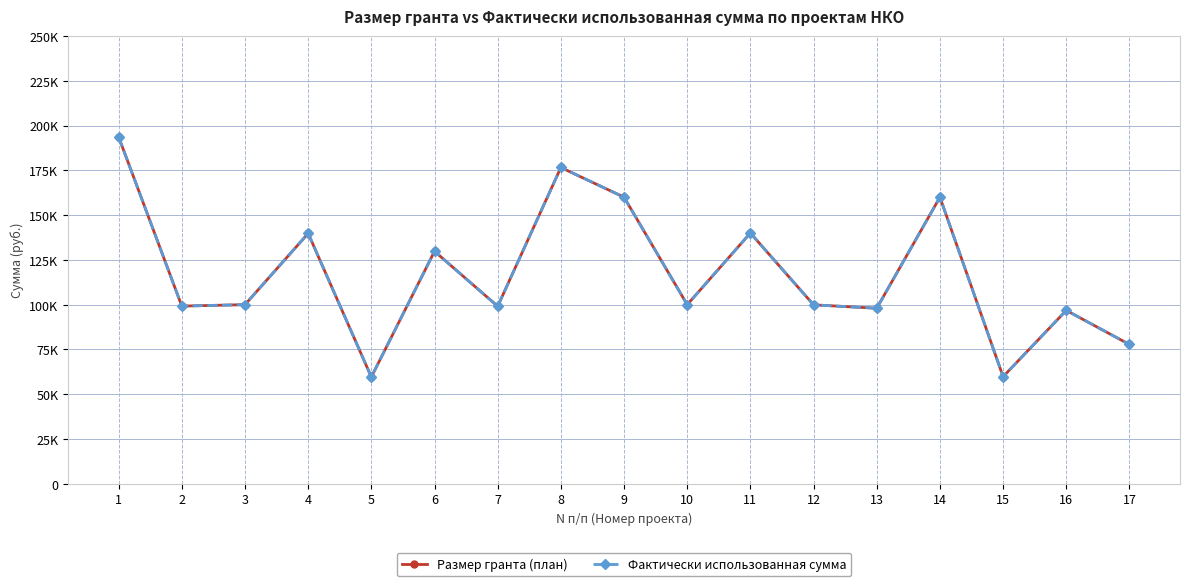

Rank the series at 1 from highest to lowest value.

Размер гранта (план), Фактически использованная сумма